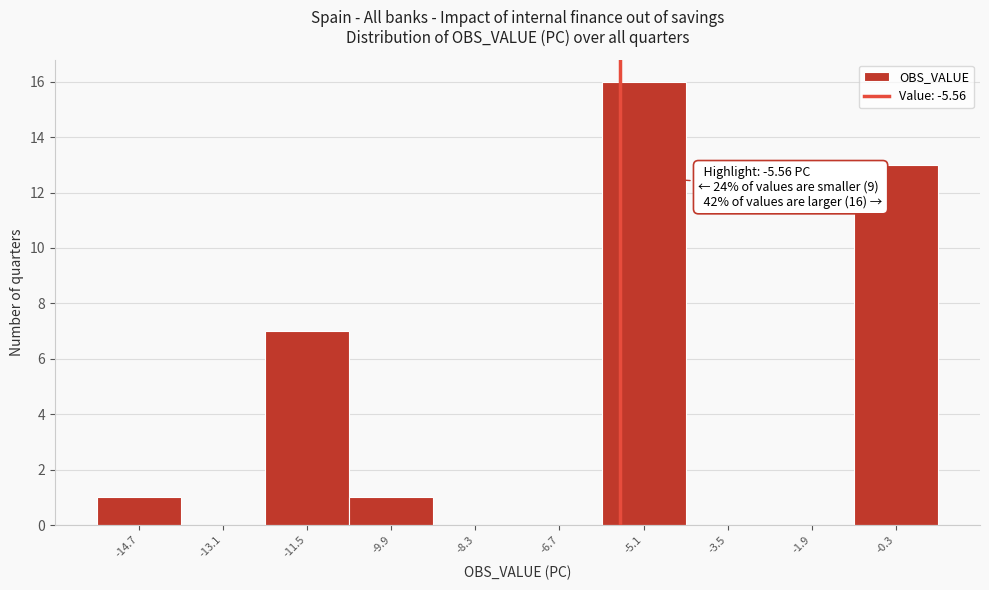

Over which range of the x-axis is the bar tallest?

-5.9 to -4.3